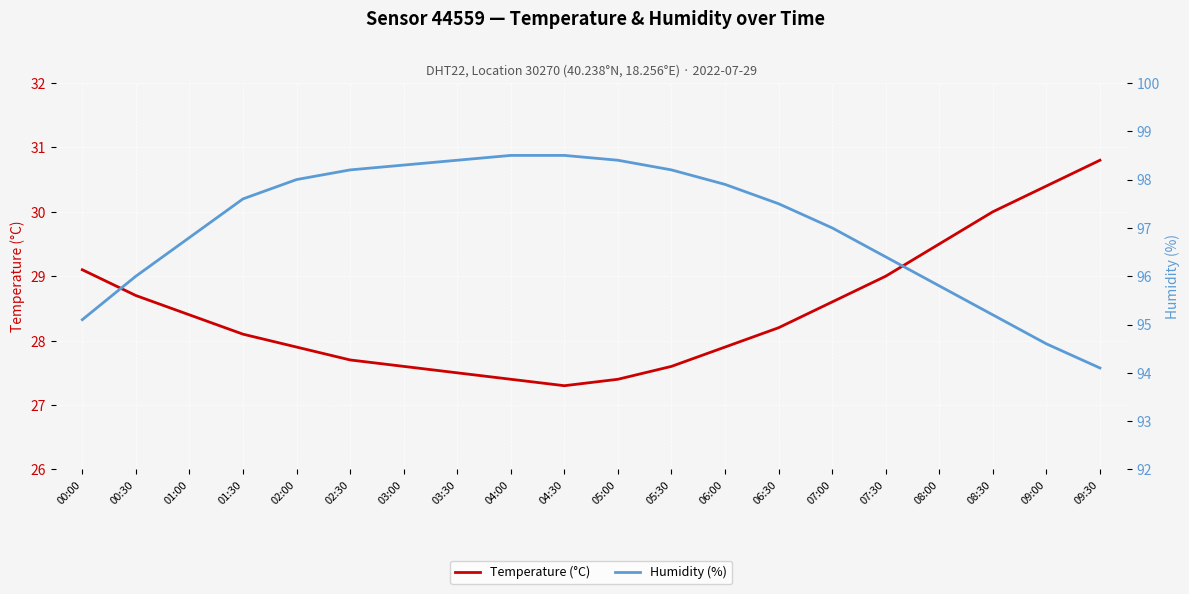

How many data points in Temperature (°C) are less than 28?

9